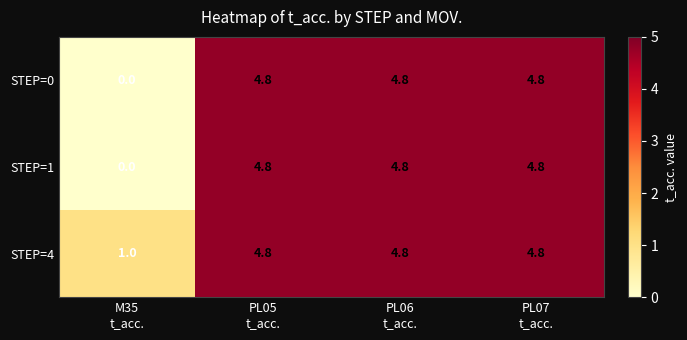

Count the number of categories in the chart.

4